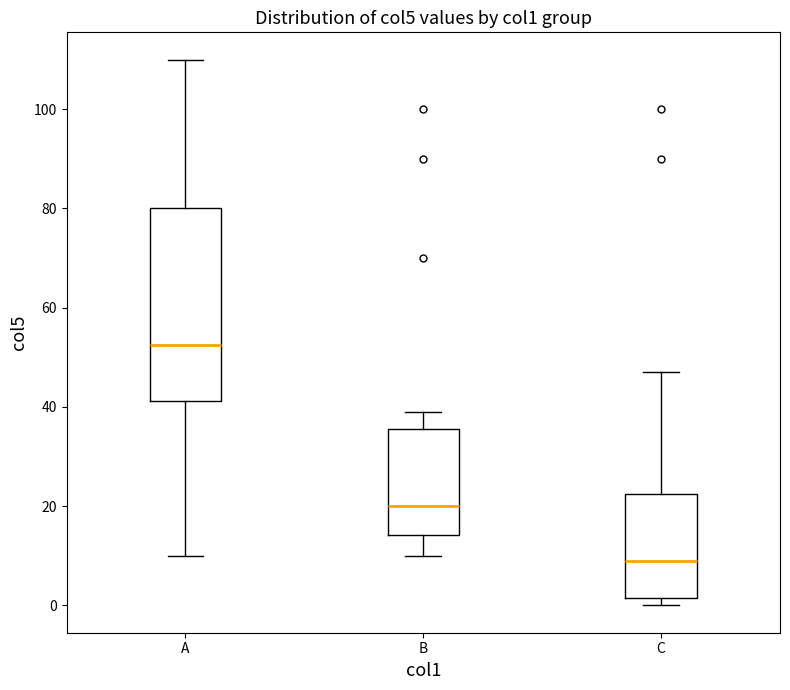

Which box has the highest median line?

A